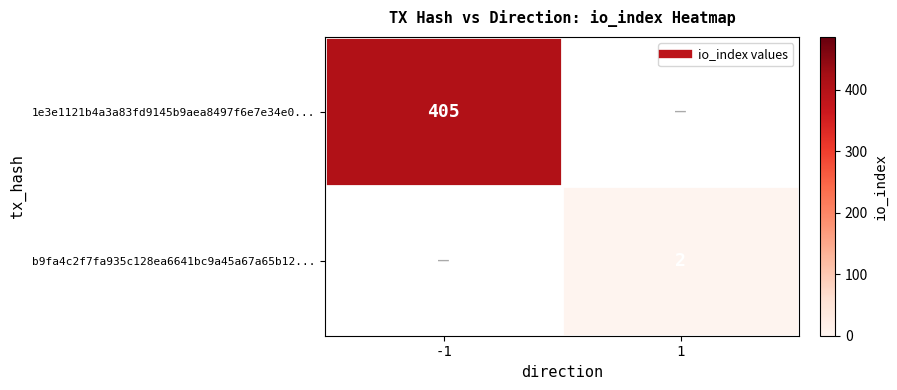

How many categories are shown in the chart?

2